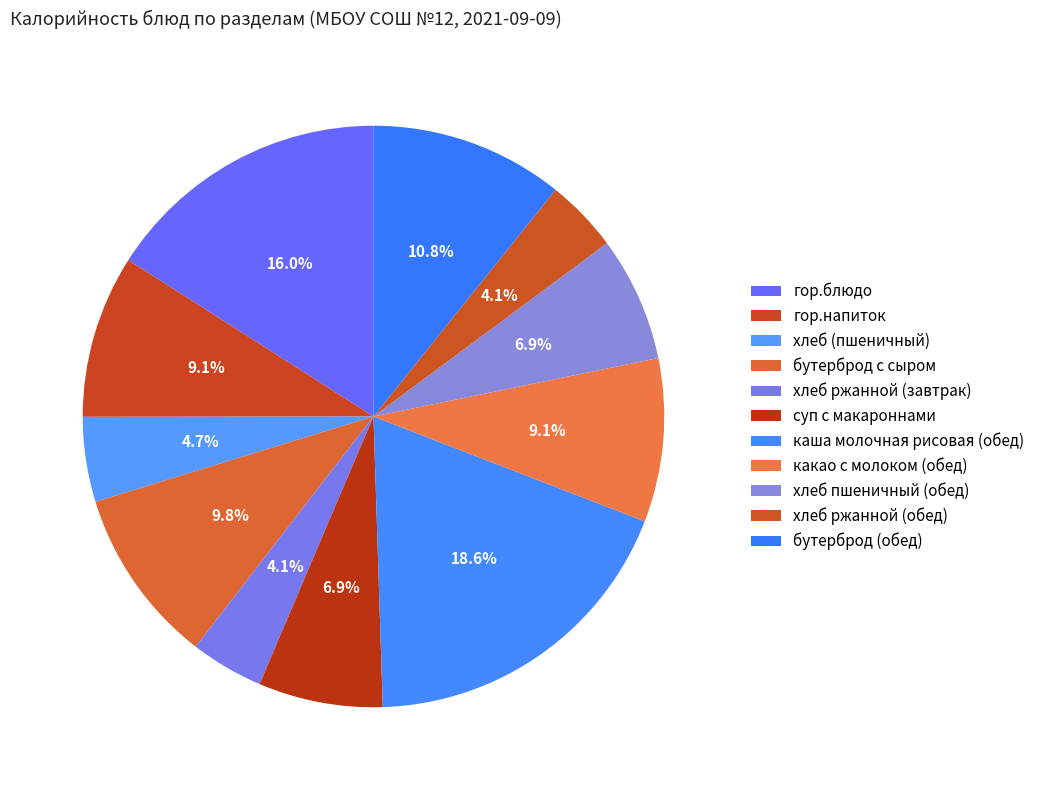

What percentage is NOT represented by хлеб ржанной (обед)?

95.9%